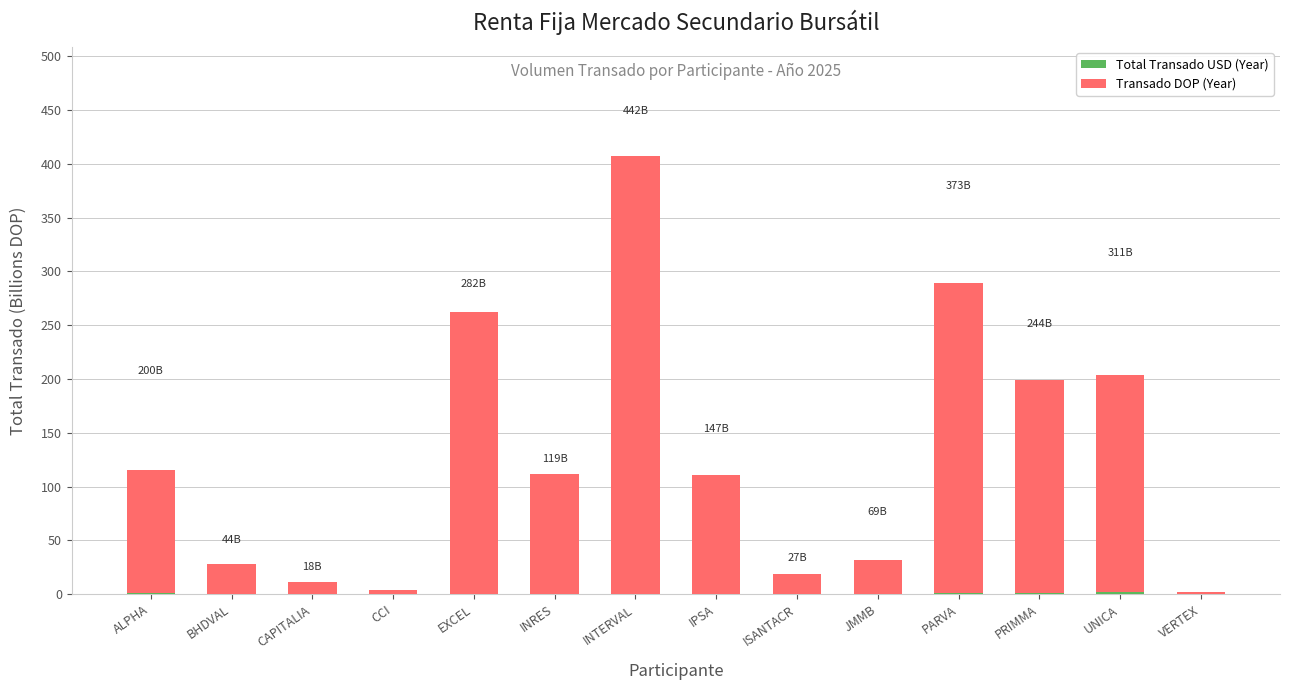

Count the number of data series in this chart.

2